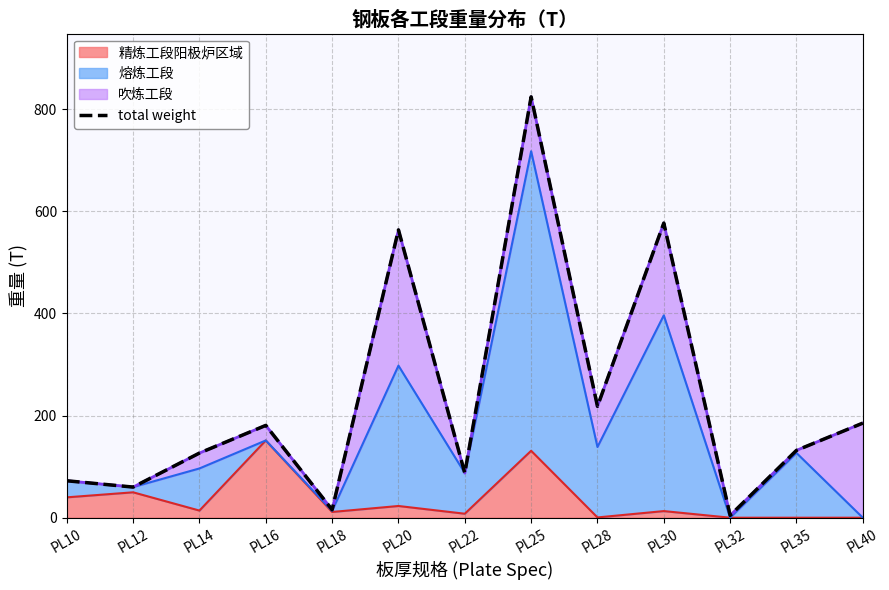

What is the approximate value at PL12?

60.0